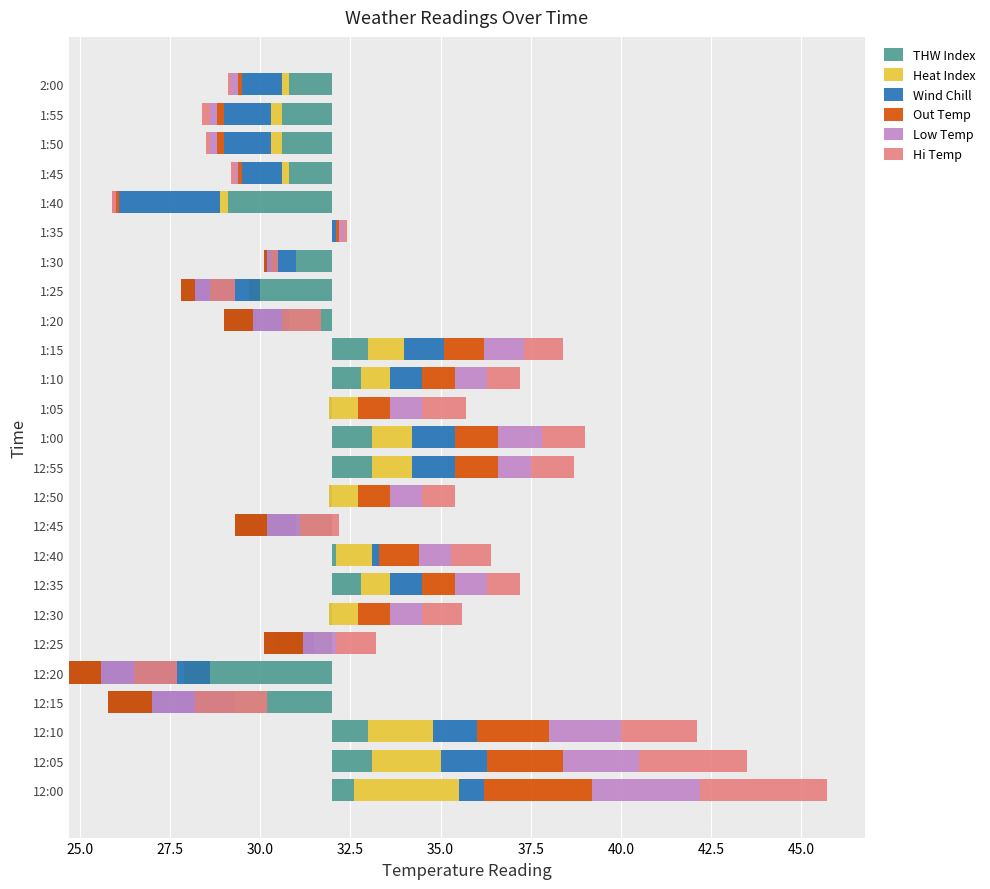

Is the value of Wind Chill at 2:00 greater than the value of Hi Temp at 1:15?

No